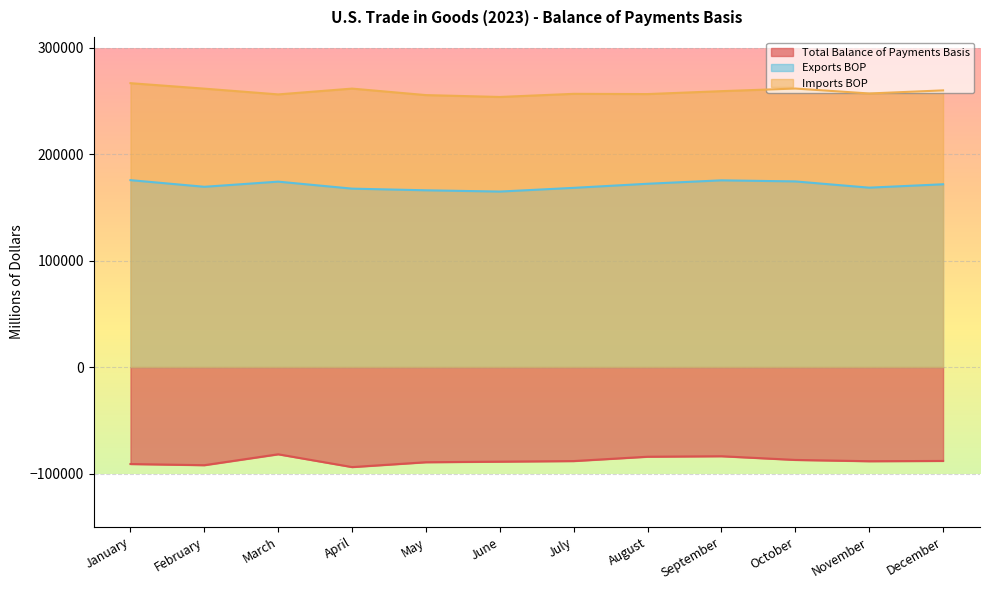

What is the difference between the Exports BOP values at October and August?

2187